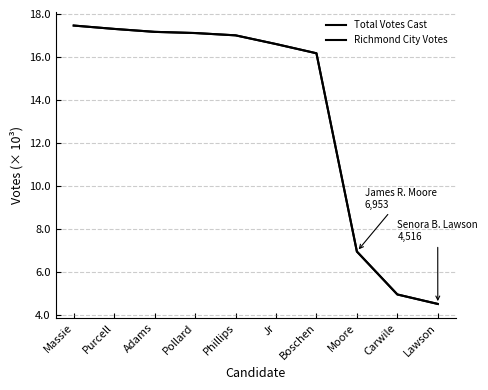

Does the chart display data point markers on the line(s)?

No